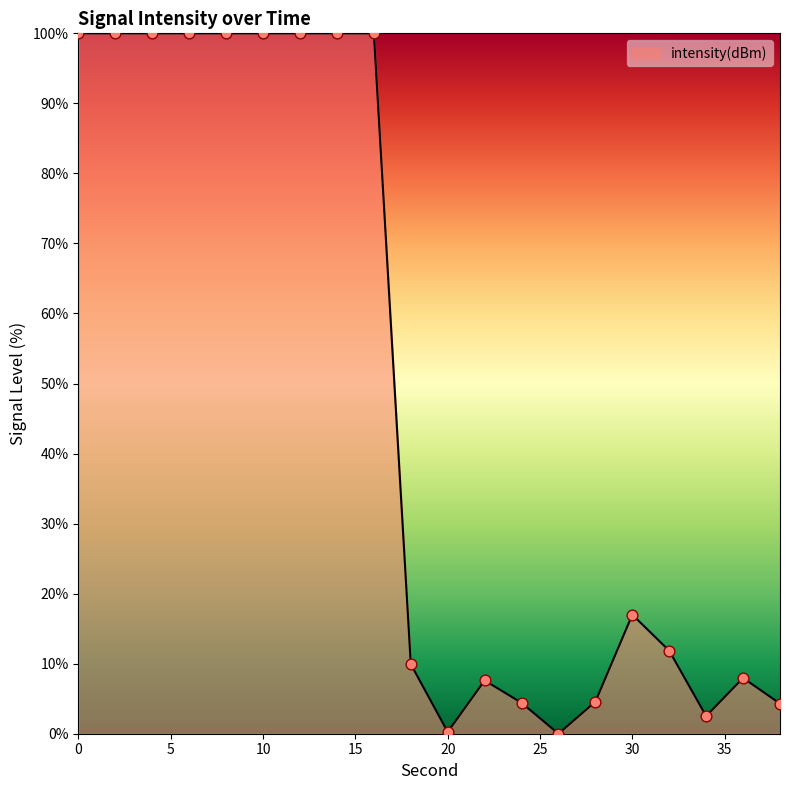

What is the greatest value displayed?

100.0